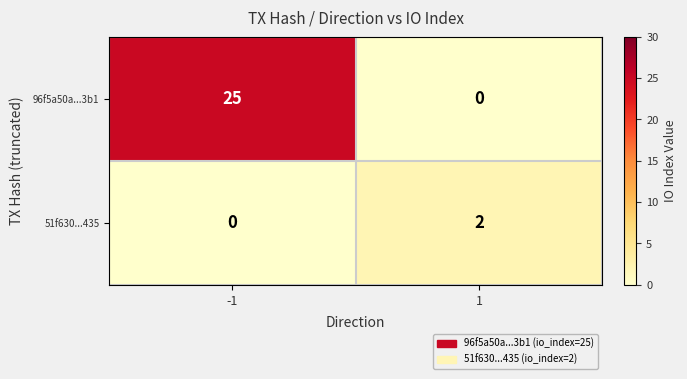

What is the total value across all series at -1?

25